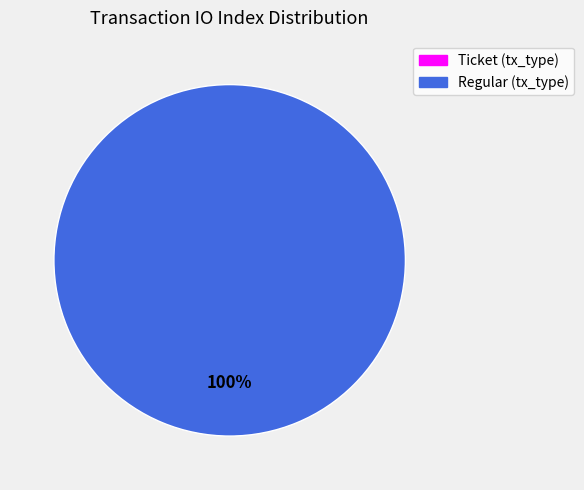

Is it true that Regular (tx_type) is 100% of the pie?

True